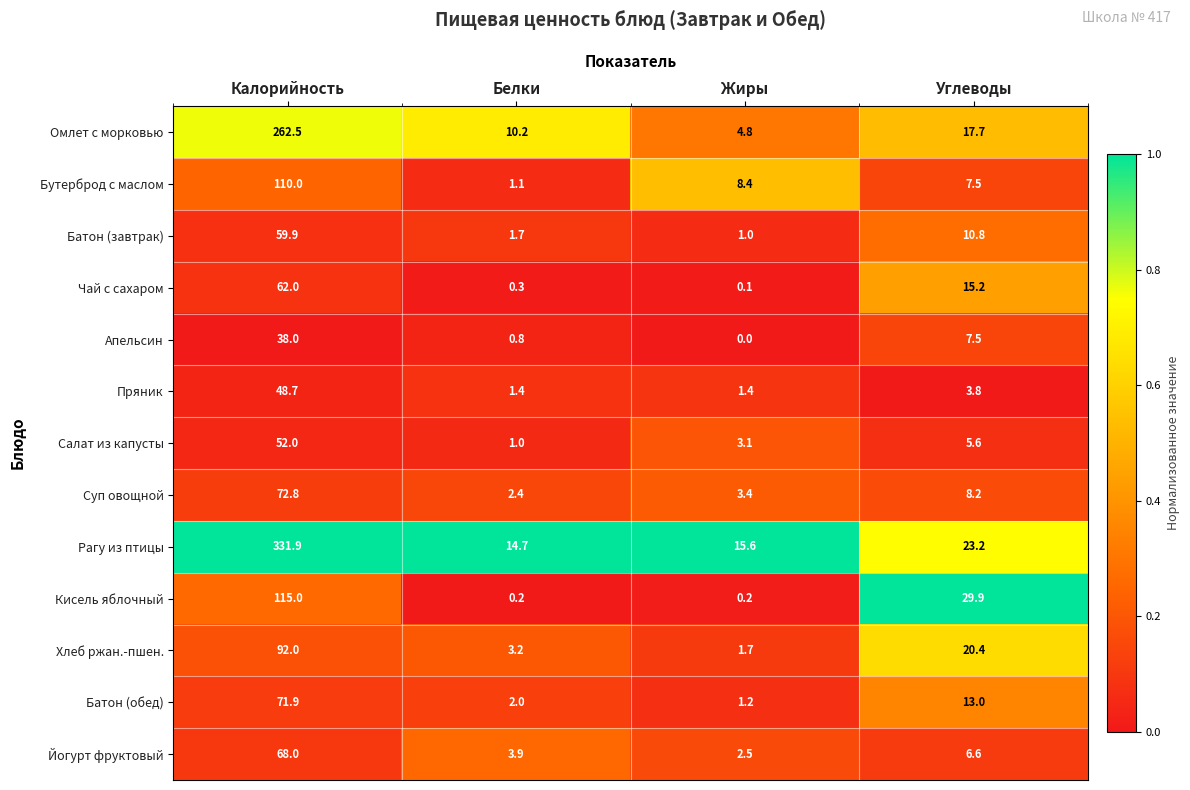

The Хлеб ржан.-пшен. series shows 1.7 at Жиры. True or false?

True